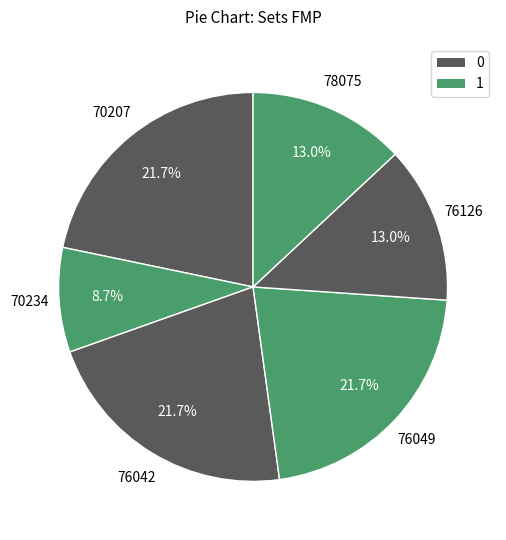

Is there any slice that represents more than half of the pie?

No